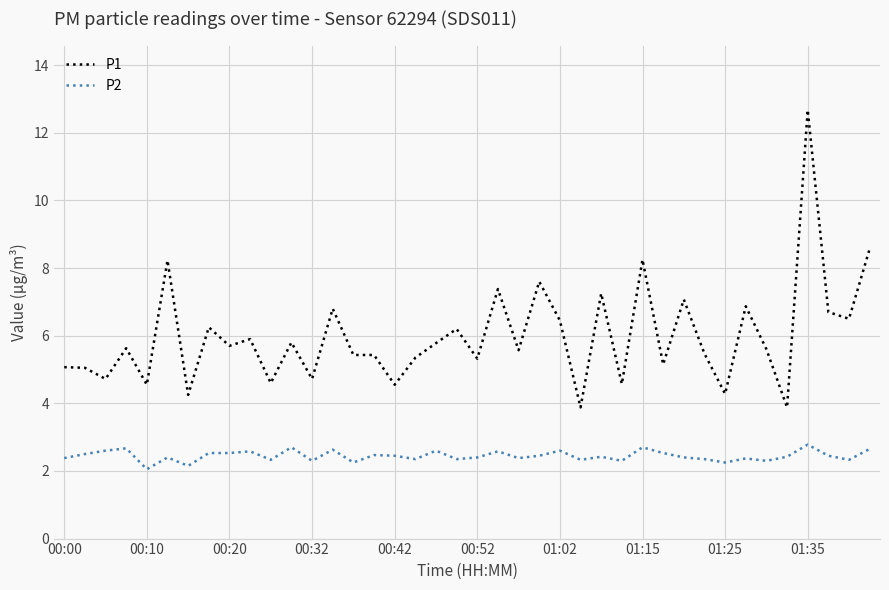

True or false: P1 and P2 cross at least once.

False